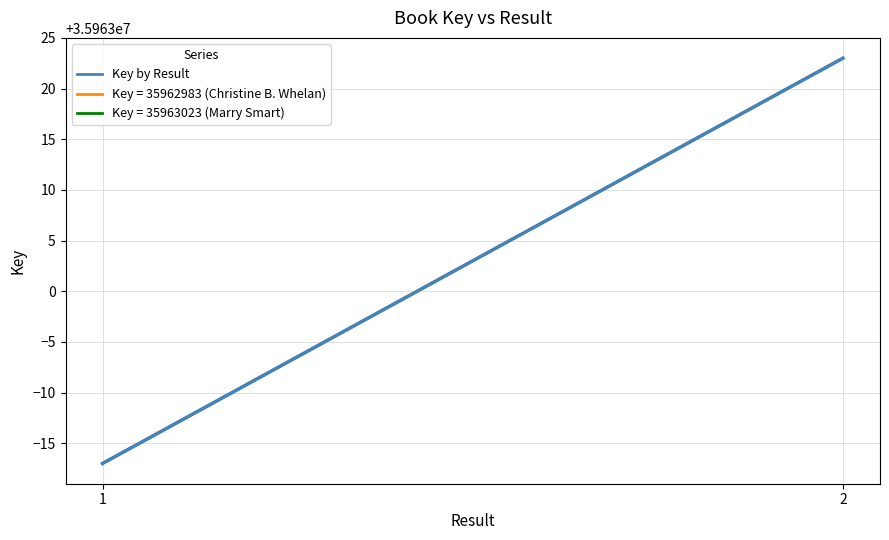

Is it true that the value at 1 is 35962983?

True